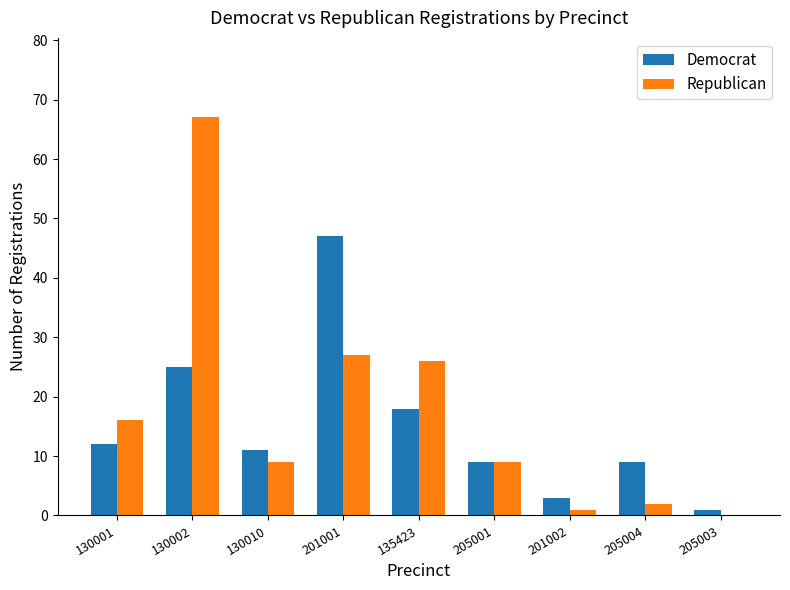

Which series changed the most between 130010 and 205004?

Republican